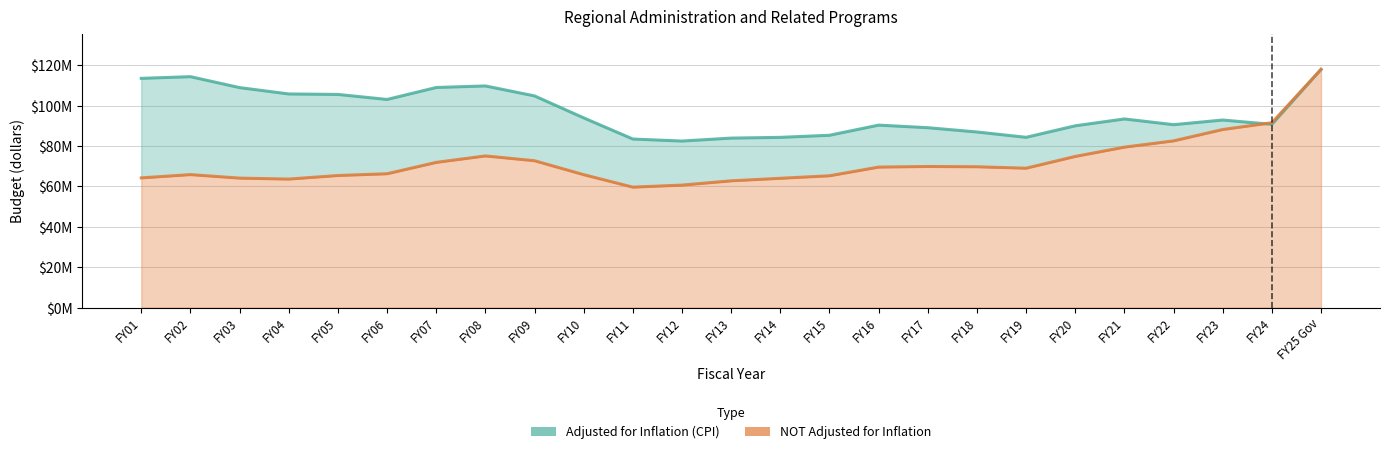

What is the label of the 21st point from the right?

FY05